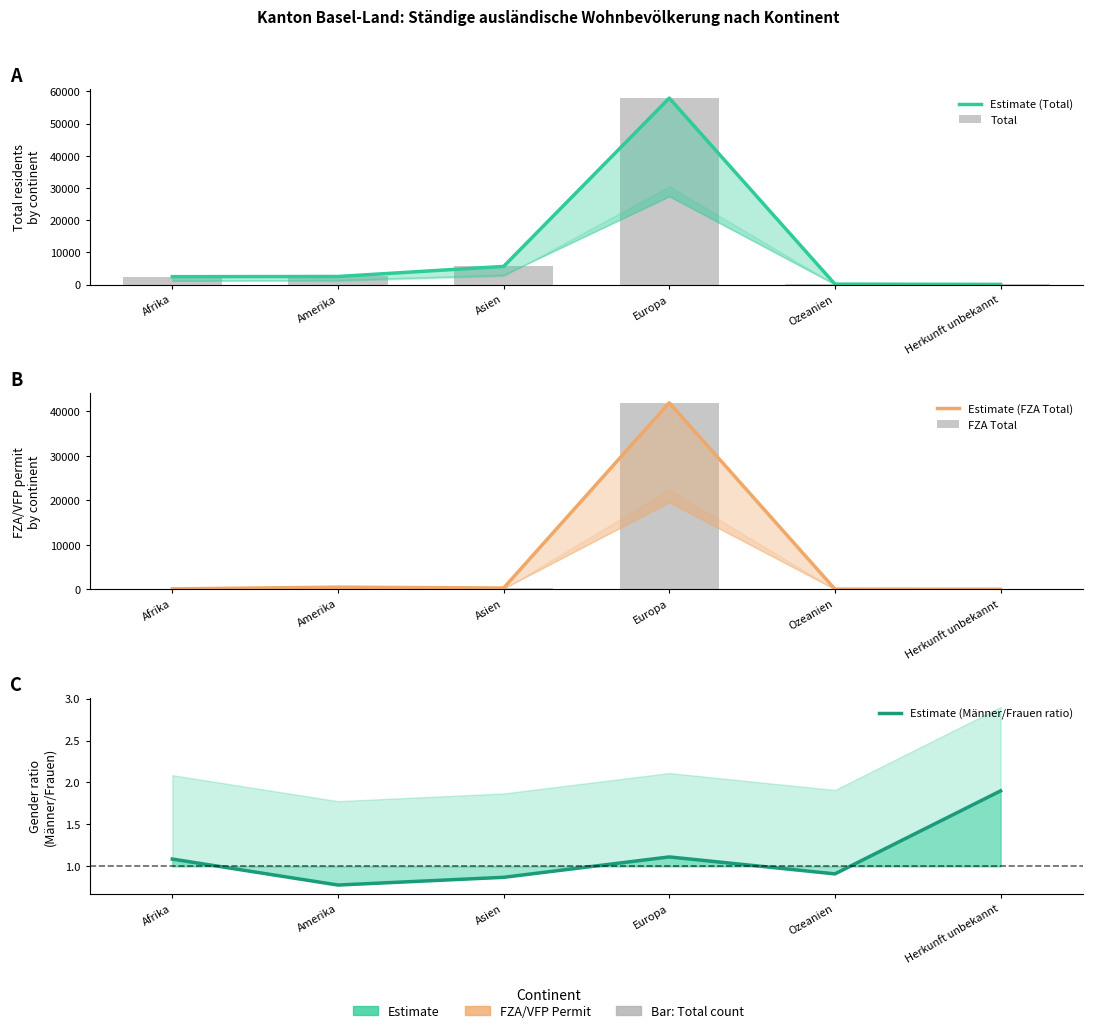

Which series changed the most between Amerika and Asien?

Estimate (Total)